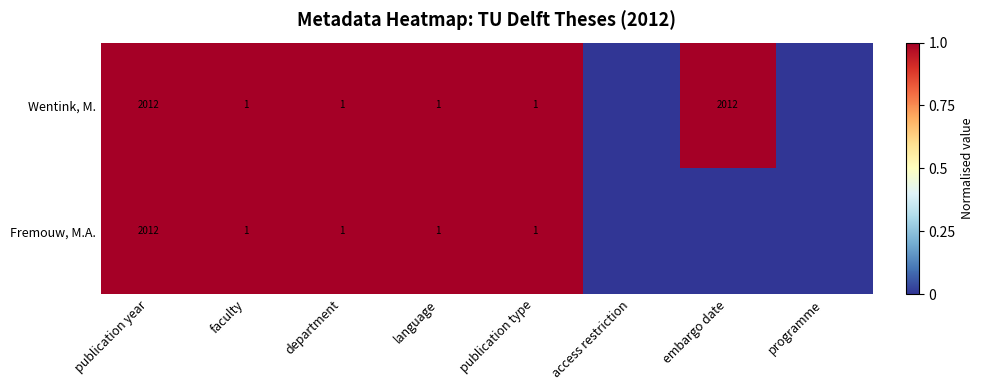

The Wentink, M. series shows 2 at publication type. True or false?

False